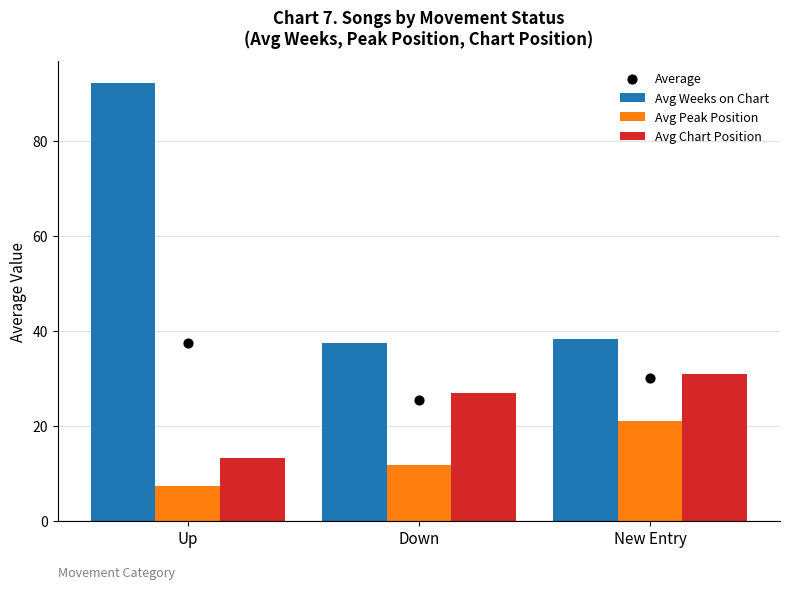

Is the value of Avg Weeks on Chart at Up greater than the value of Avg Peak Position at New Entry?

Yes